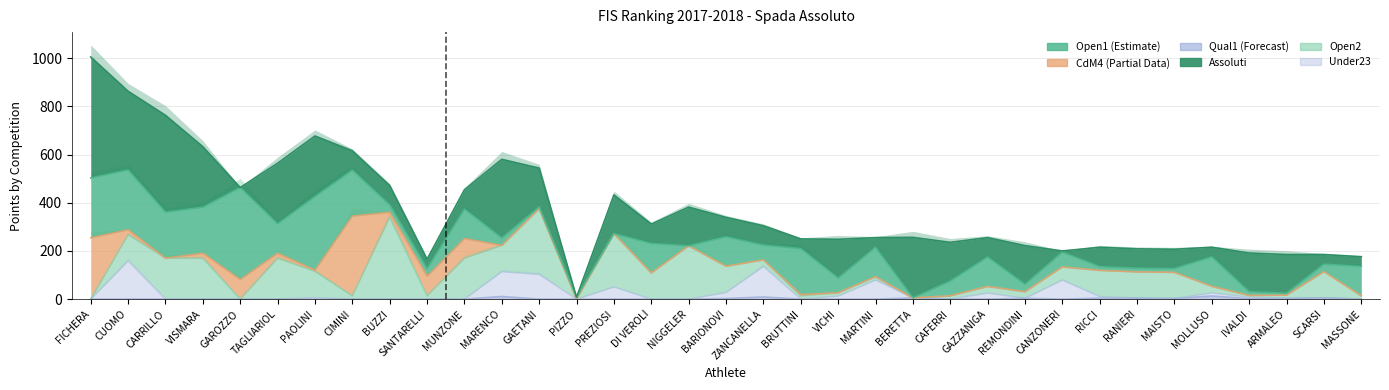

Which series ends up on top after the final intersection of Qual1 and Open2?

Open2